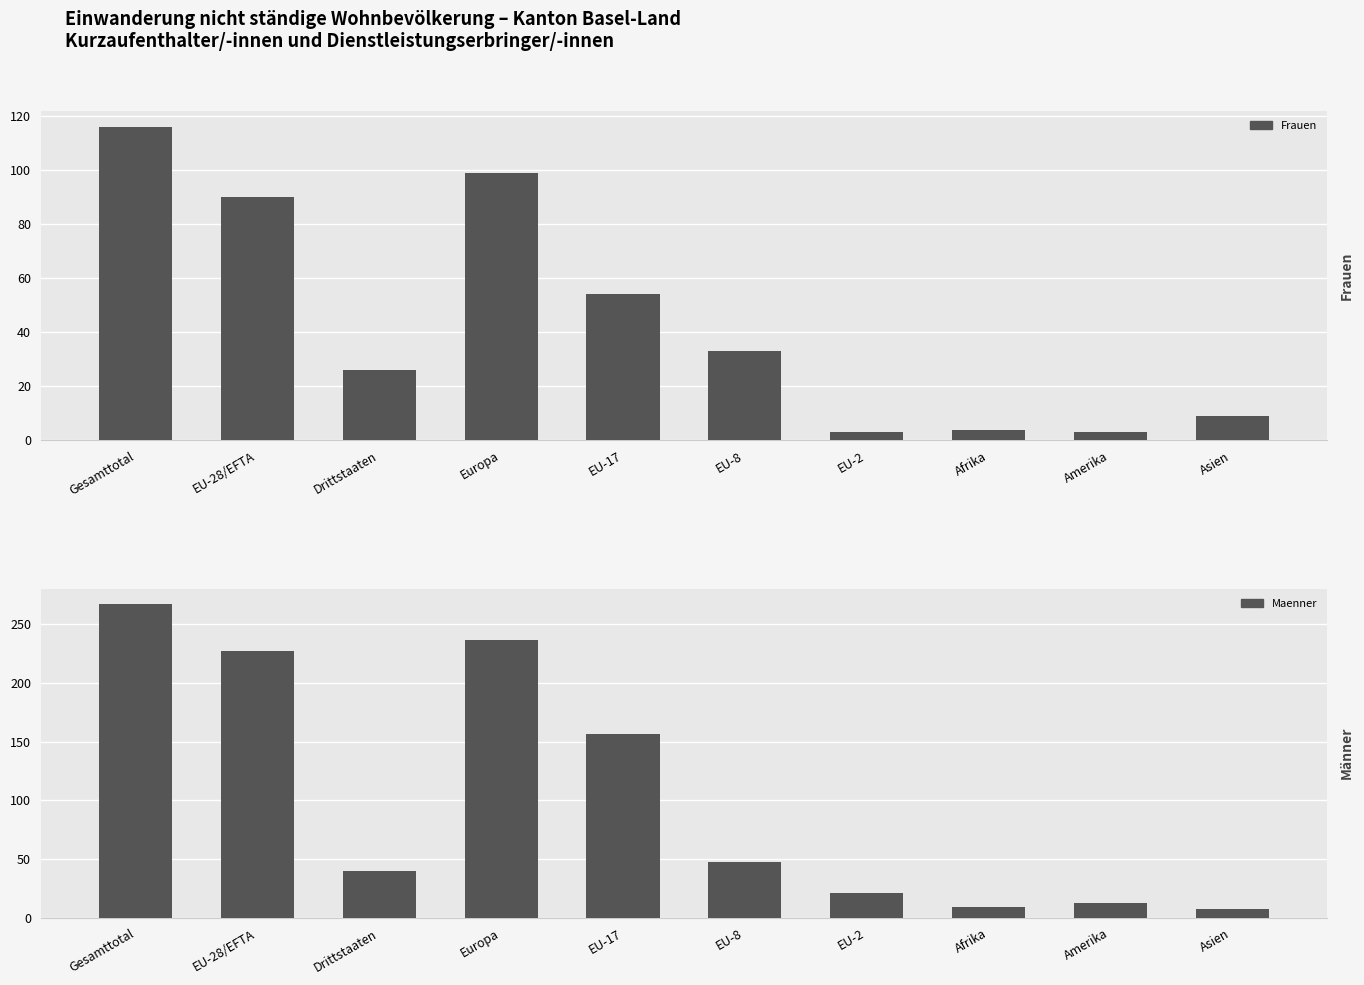

Rank the series at EU-8 from lowest to highest value.

Frauen, Maenner